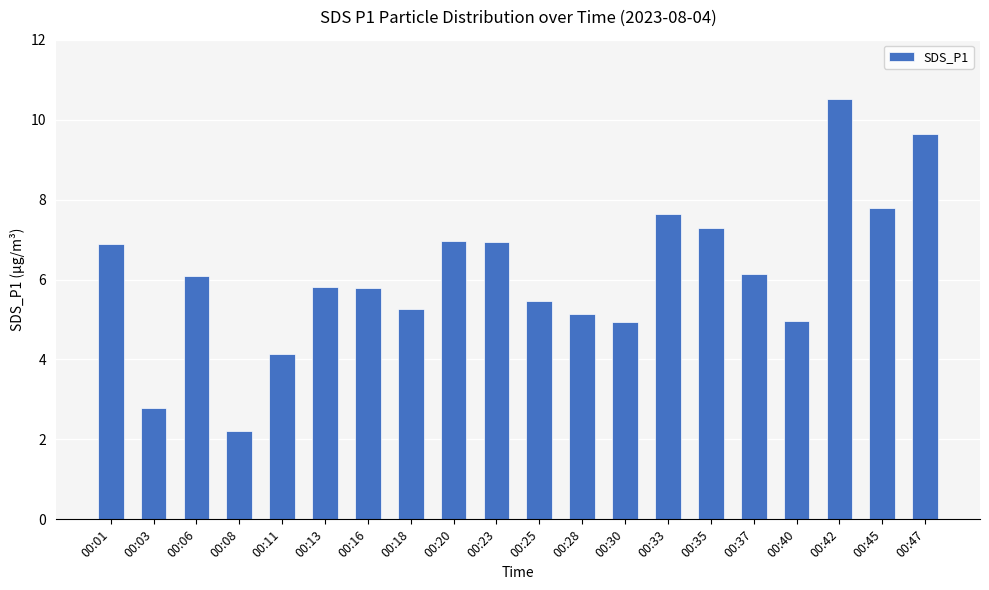

What is the maximum value shown in the chart?

10.5